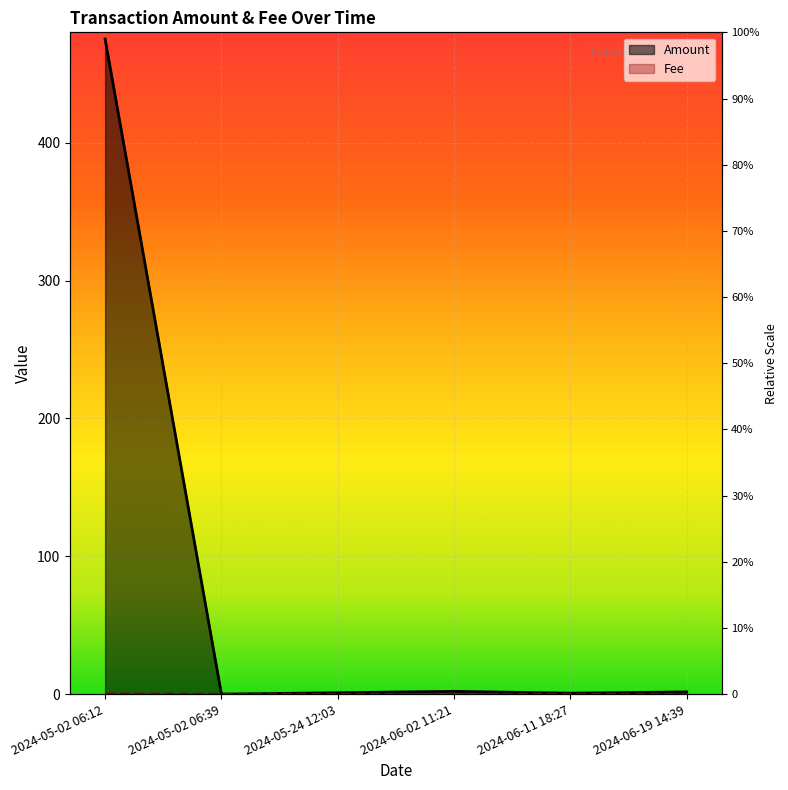

How many intersections are there between Fee and Amount?

2